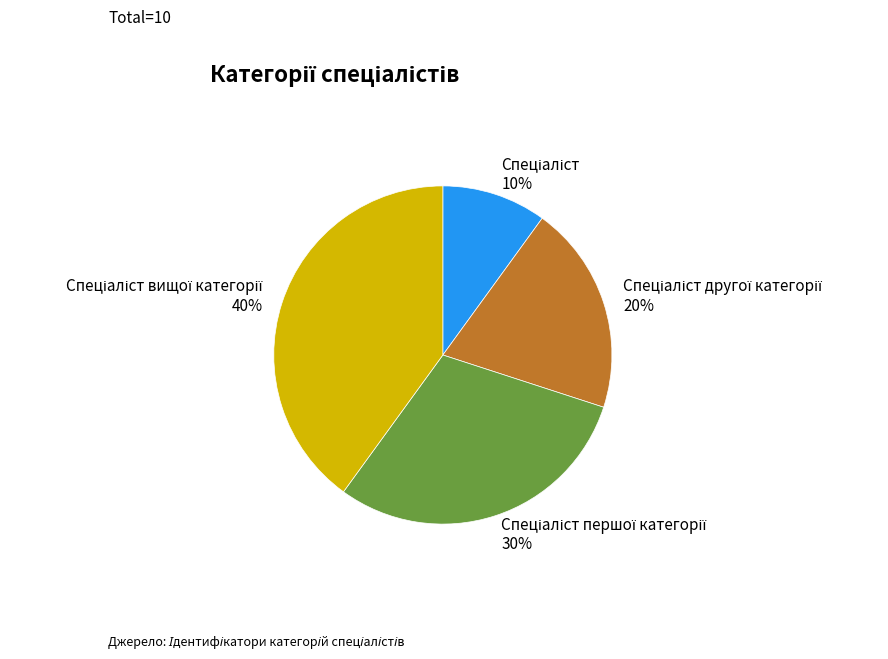

To the nearest percent, what is the average slice percentage?

25%